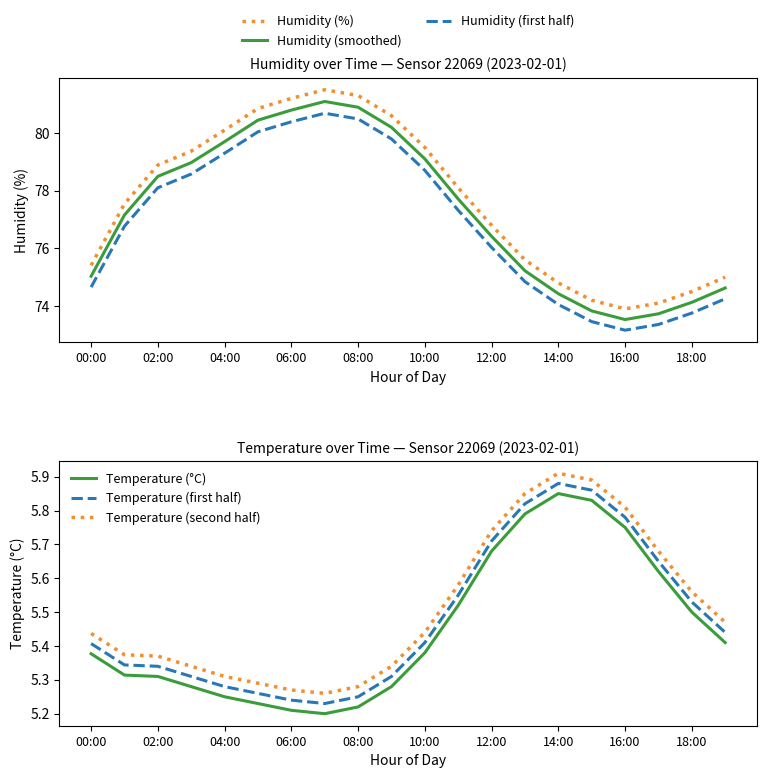

True or false: Temperature (first half) and Temperature (°C) intersect in this chart.

False